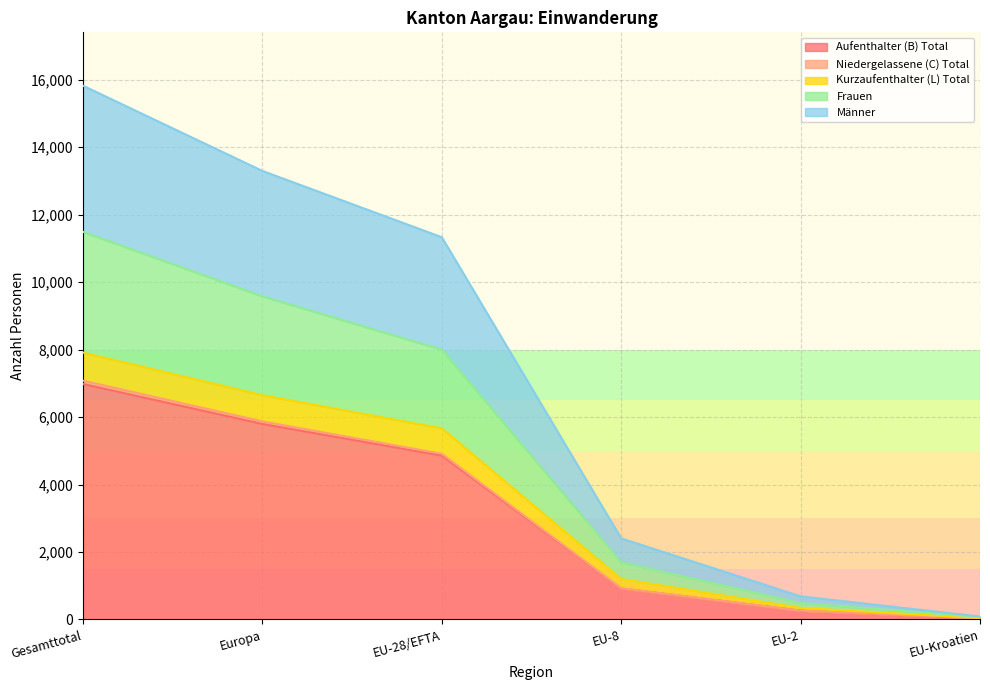

True or false: Niedergelassene (C) Total has a value of 263 at EU-2.

True